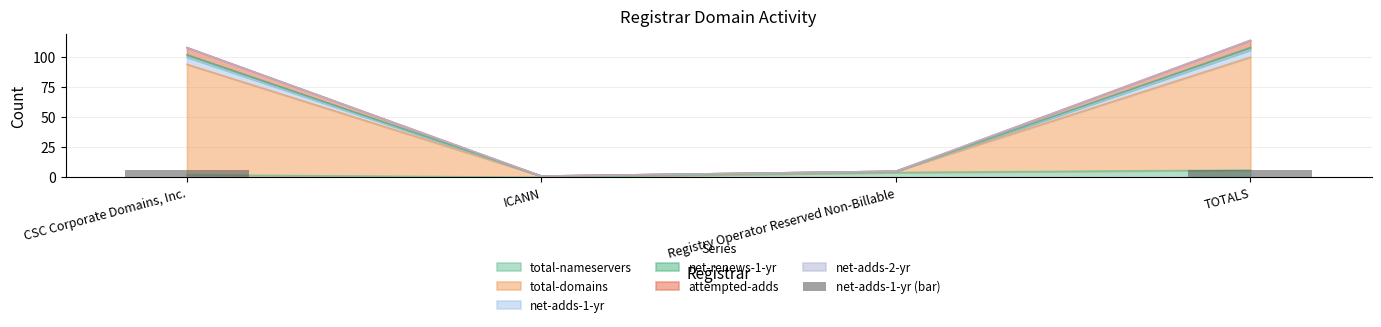

What is the difference between the maximum and second lowest values?

6